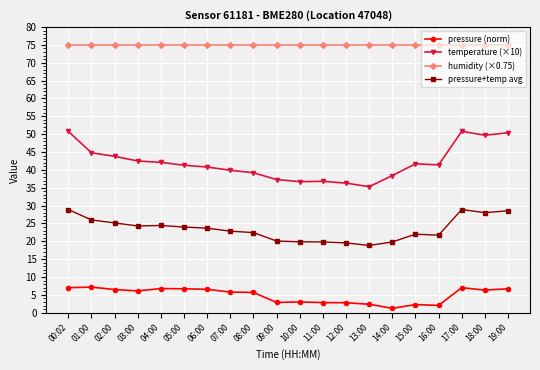

The value of pressure (norm) at 19:00 is 6.7. True or false?

True